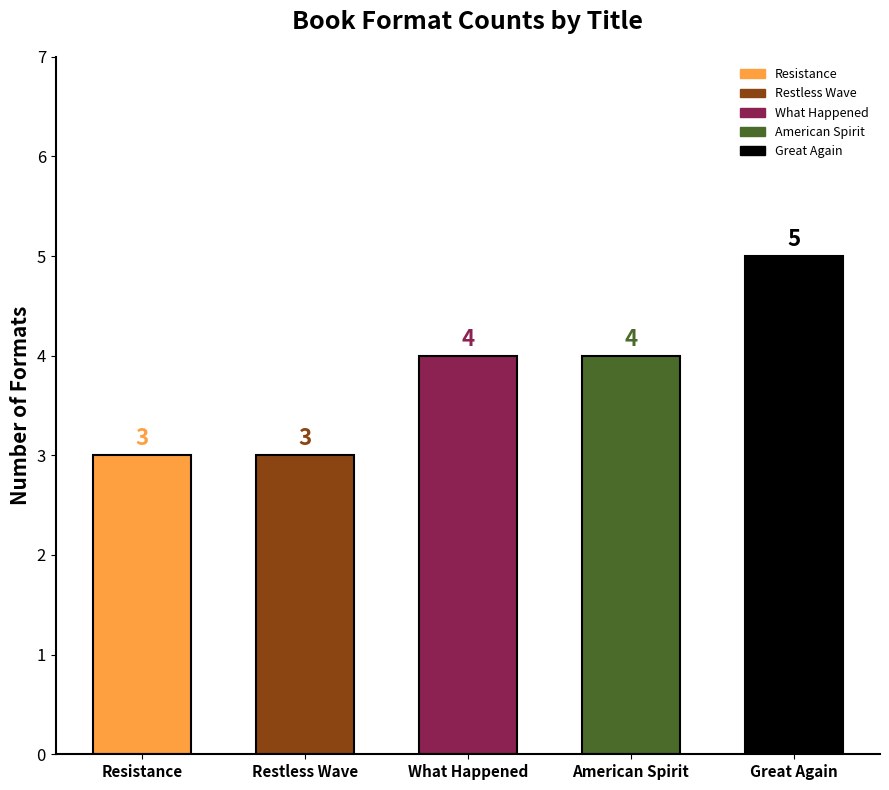

What is the smallest value displayed?

3